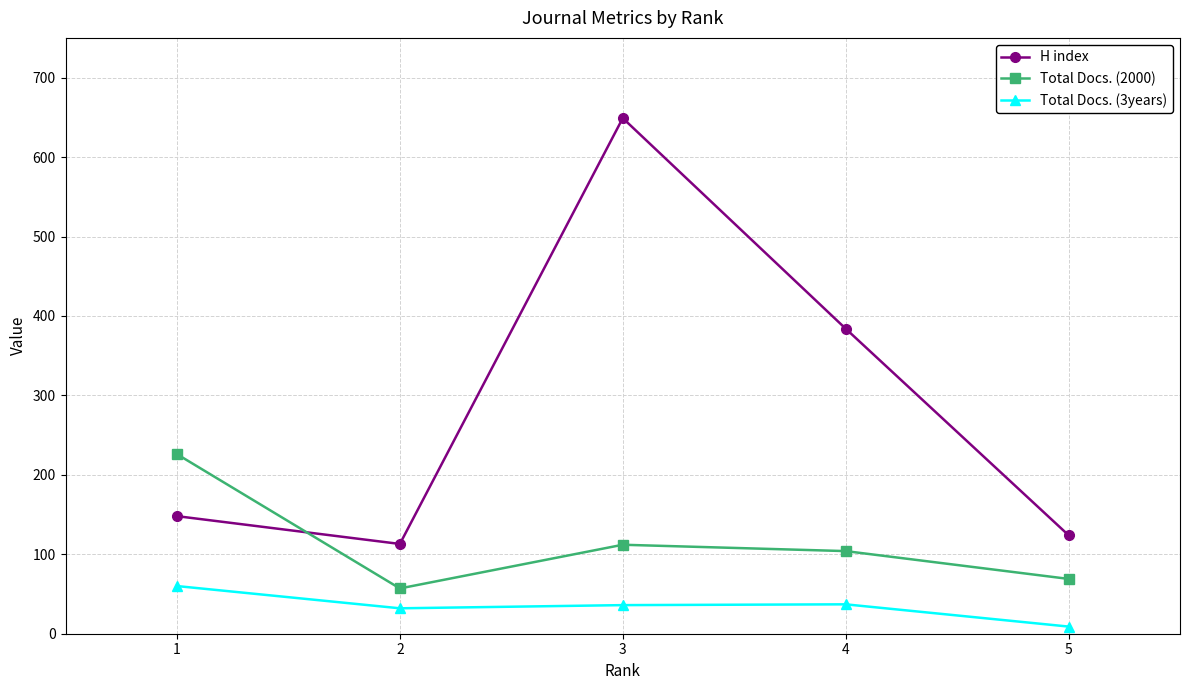

List the series in order of their overall mean, highest first.

H index, Total Docs. (2000), Total Docs. (3years)